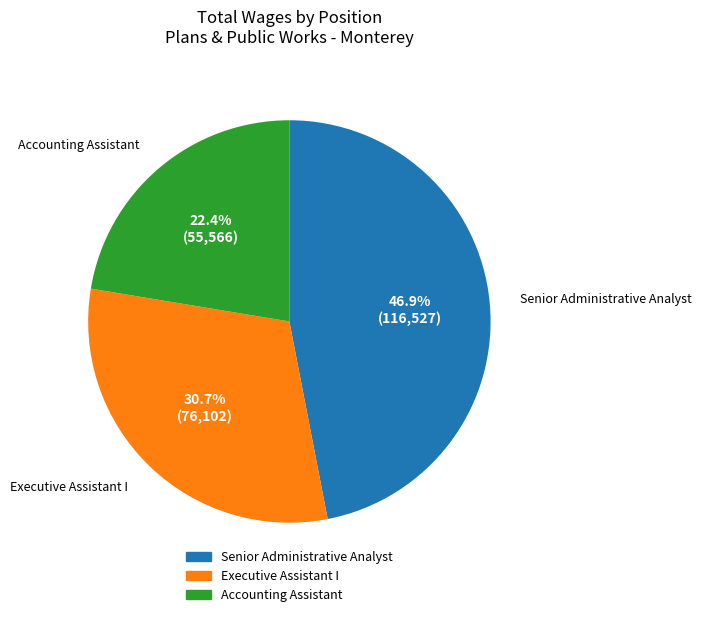

Does Senior Administrative Analyst account for over 50% of the chart?

No